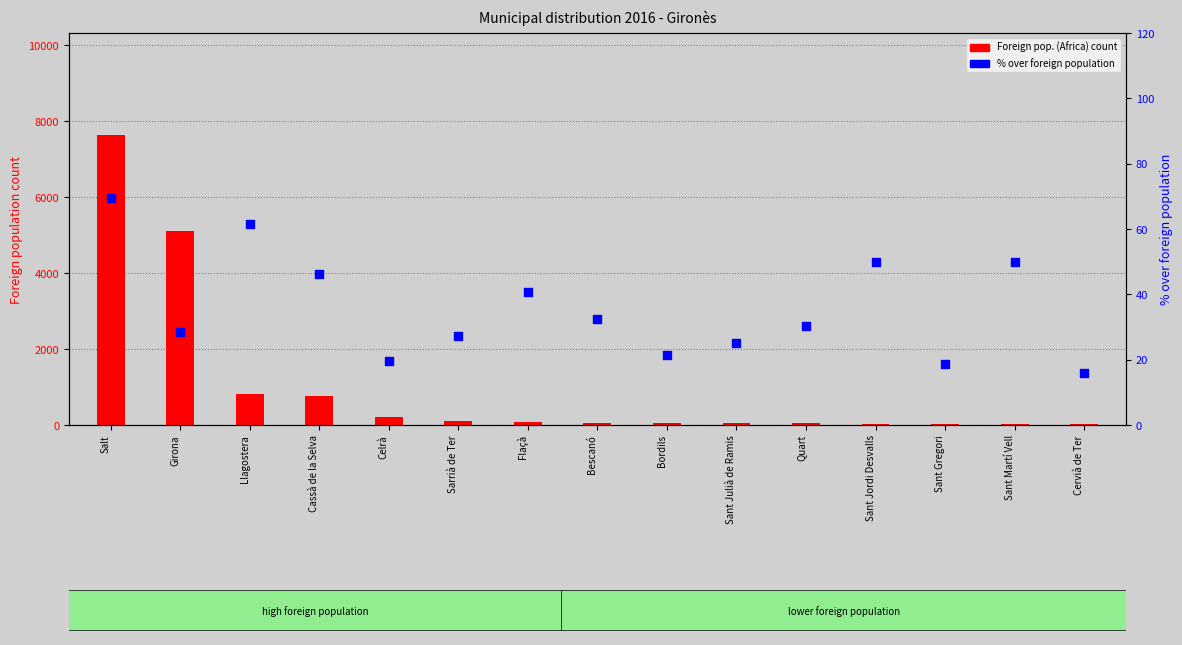

What are all the series names shown in the legend?

Foreign pop. (Africa), % over foreign pop.